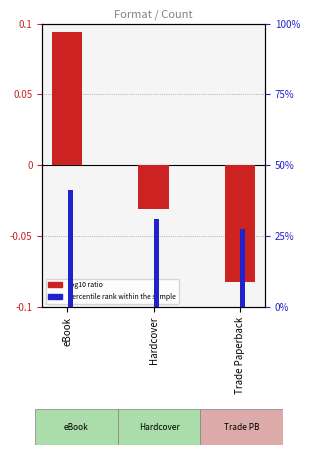

Where does the log10 ratio series first go above 0?

eBook